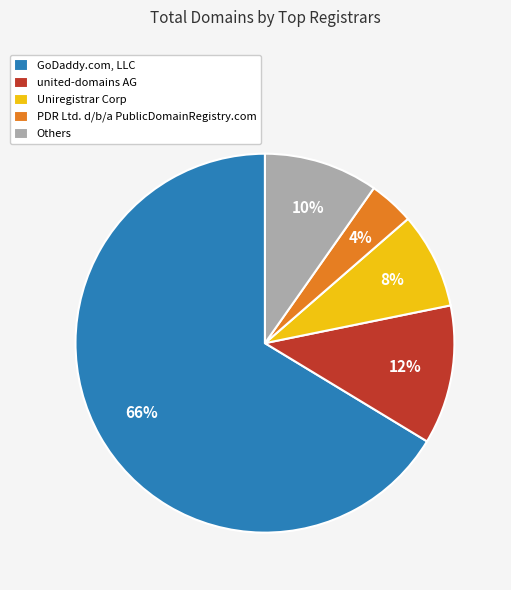

Between Others and united-domains AG, which is larger?

united-domains AG